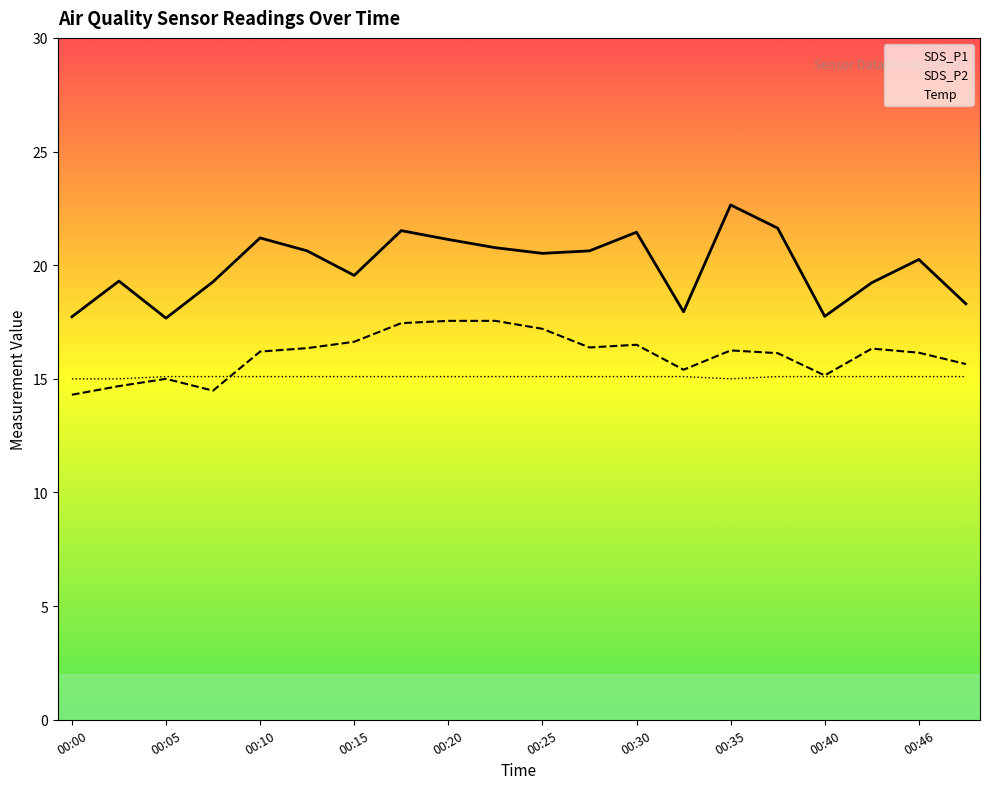

How many categories are shown in the chart?

20